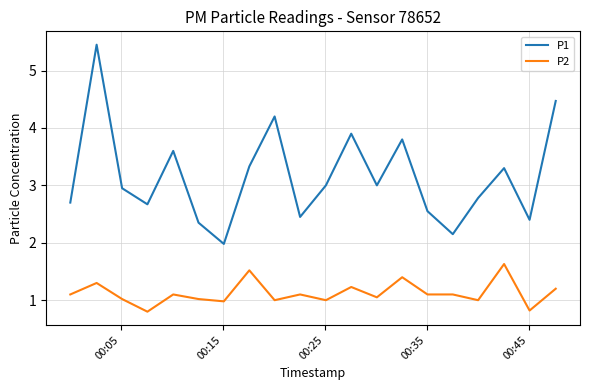

True or false: P1 and P2 cross at least once.

False